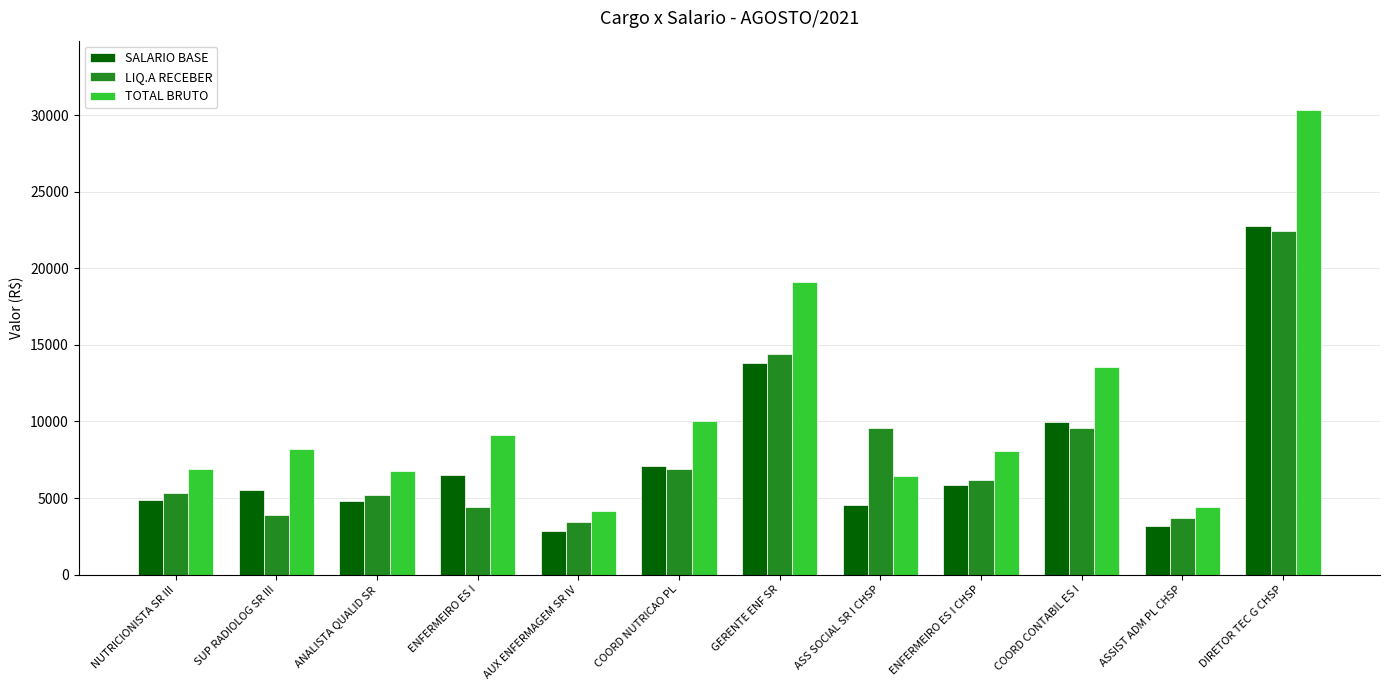

What is the difference between the LIQ.A RECEBER values at COORD NUTRICAO PL and NUTRICIONISTA SR III?

1554.7